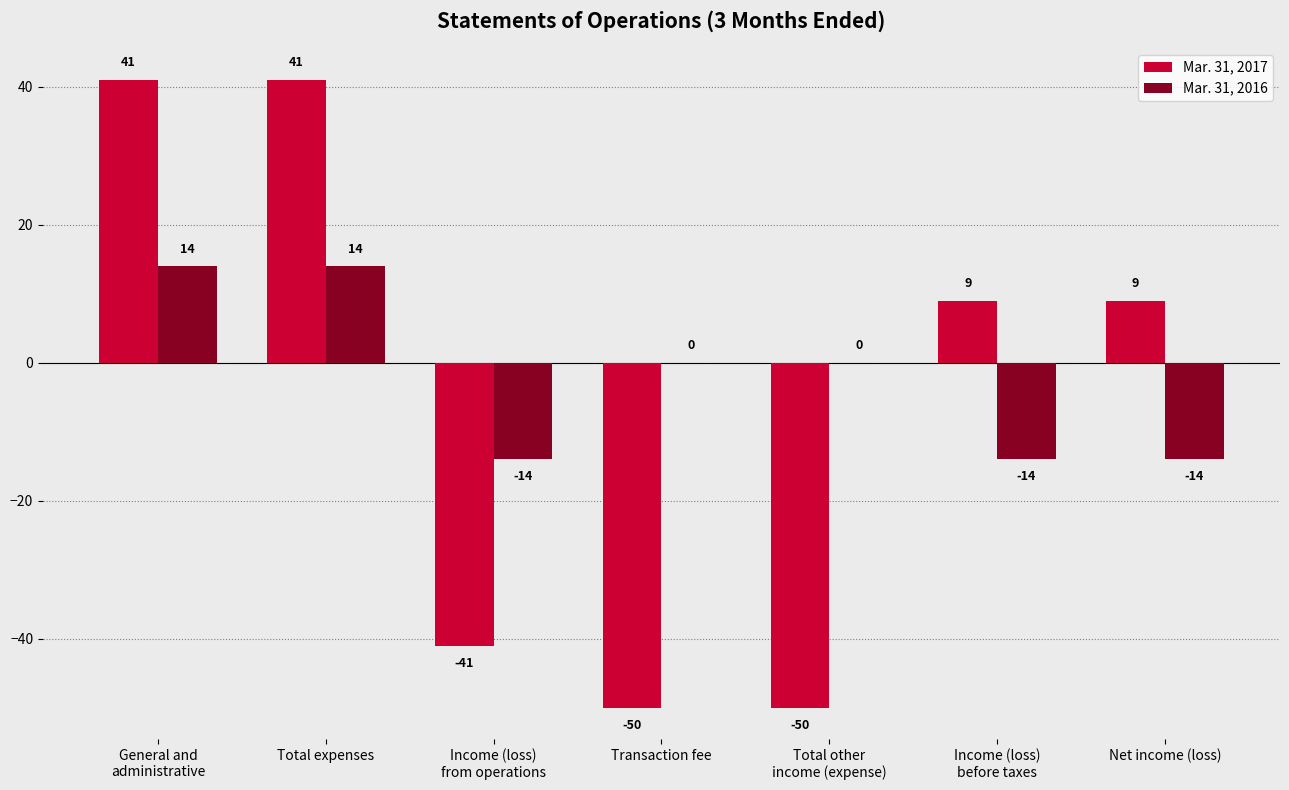

How many Mar. 31, 2016 values are between -14 and 14?

7